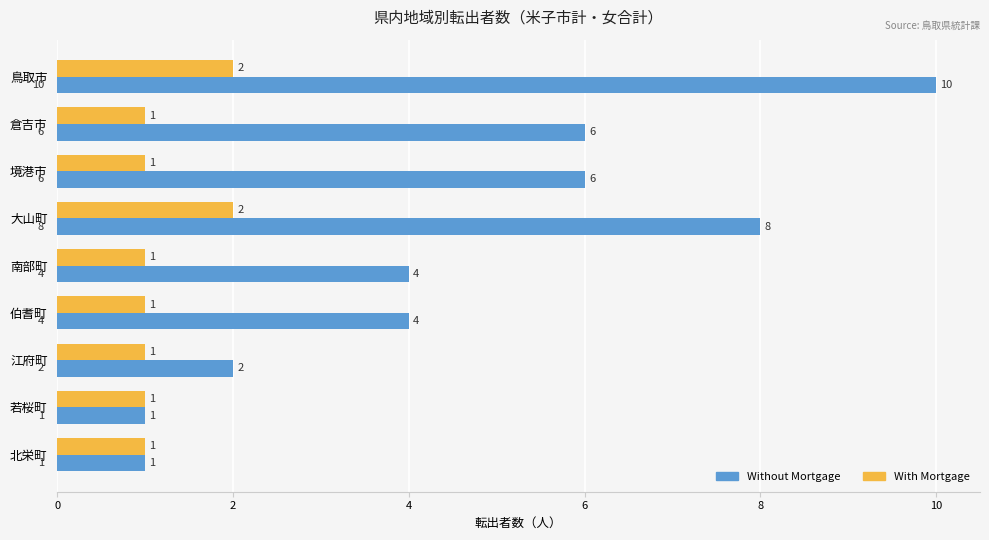

Rank the series by their average value, from lowest to highest.

With Mortgage, Without Mortgage